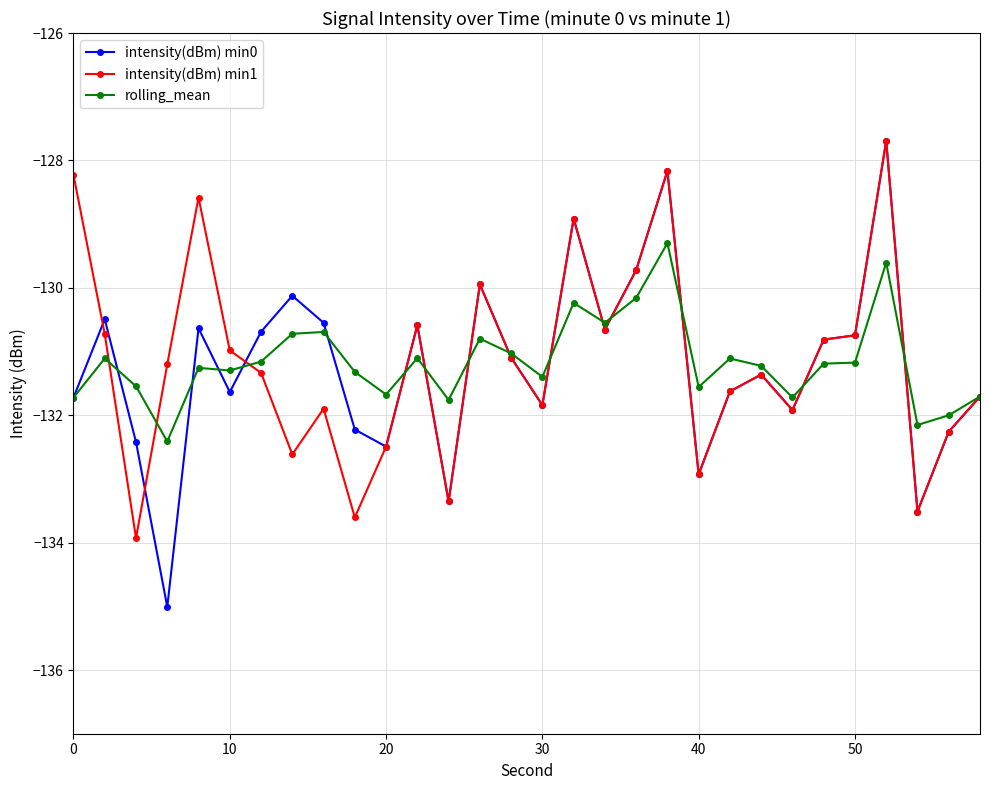

Which series has the largest range (max minus min)?

intensity(dBm) min0